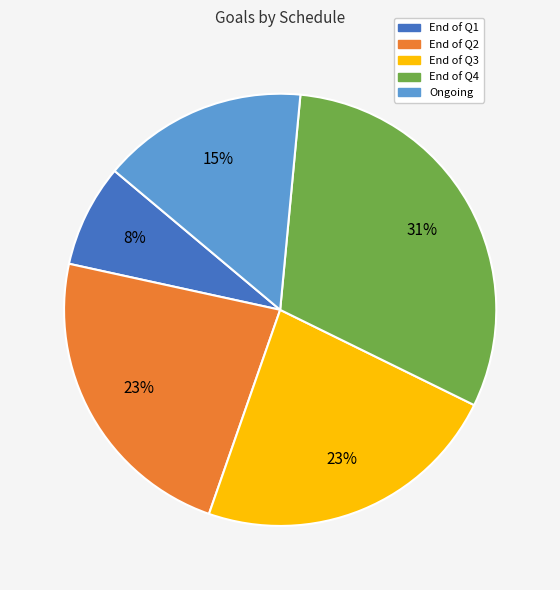

To the nearest percent, what is the combined percentage of Ongoing and End of Q1?

23%